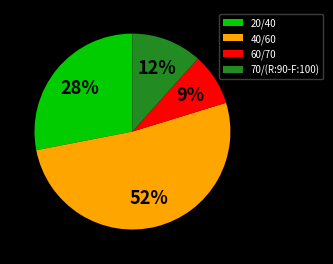

Count the number of slices in the pie.

4